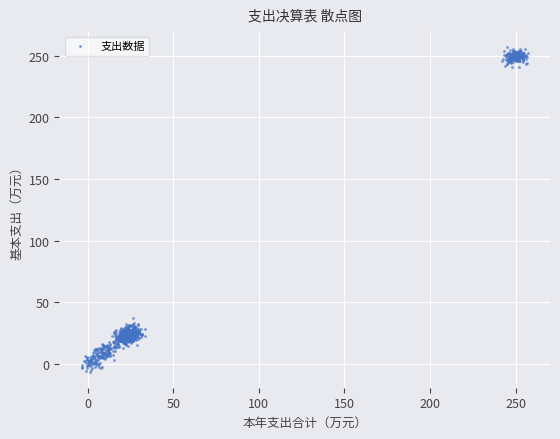

What is the range of X values (max minus min)?

260.6